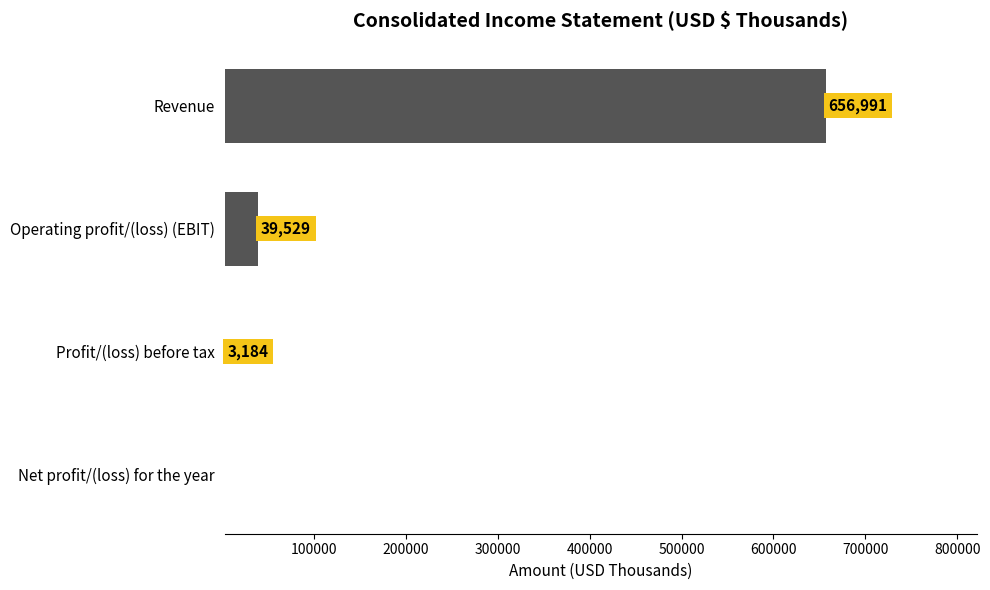

Where is the data nearest to the value 329699?

Operating profit/(loss) (EBIT)